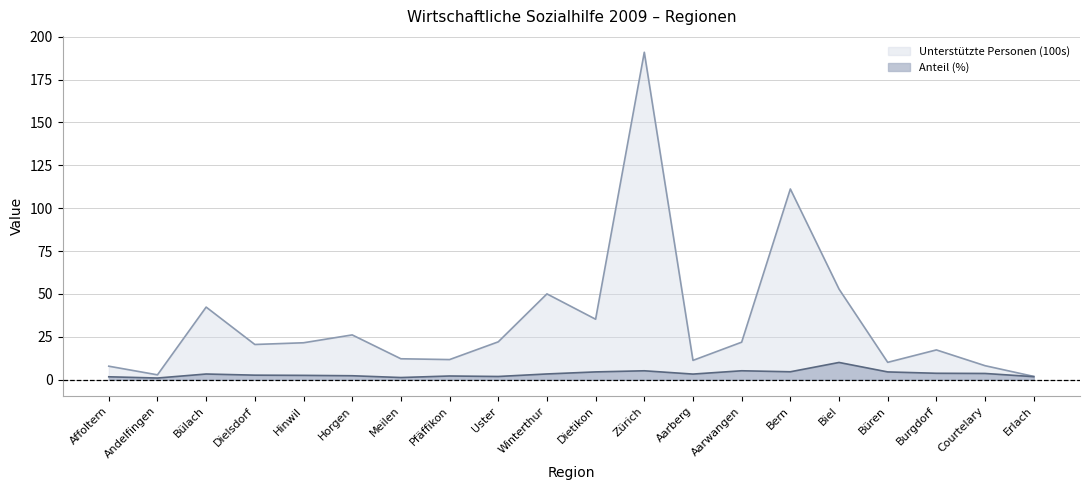

Is the value of Anteil (%) at Biel greater than the value of Unterstützte Personen (100s) at Meilen?

No